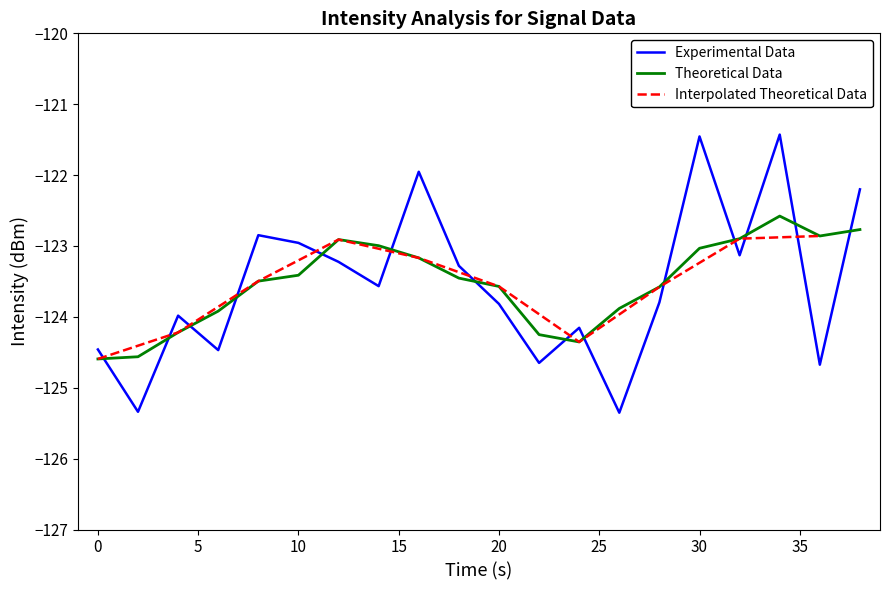

What is the lowest value of the Experimental Data series?

-125.4